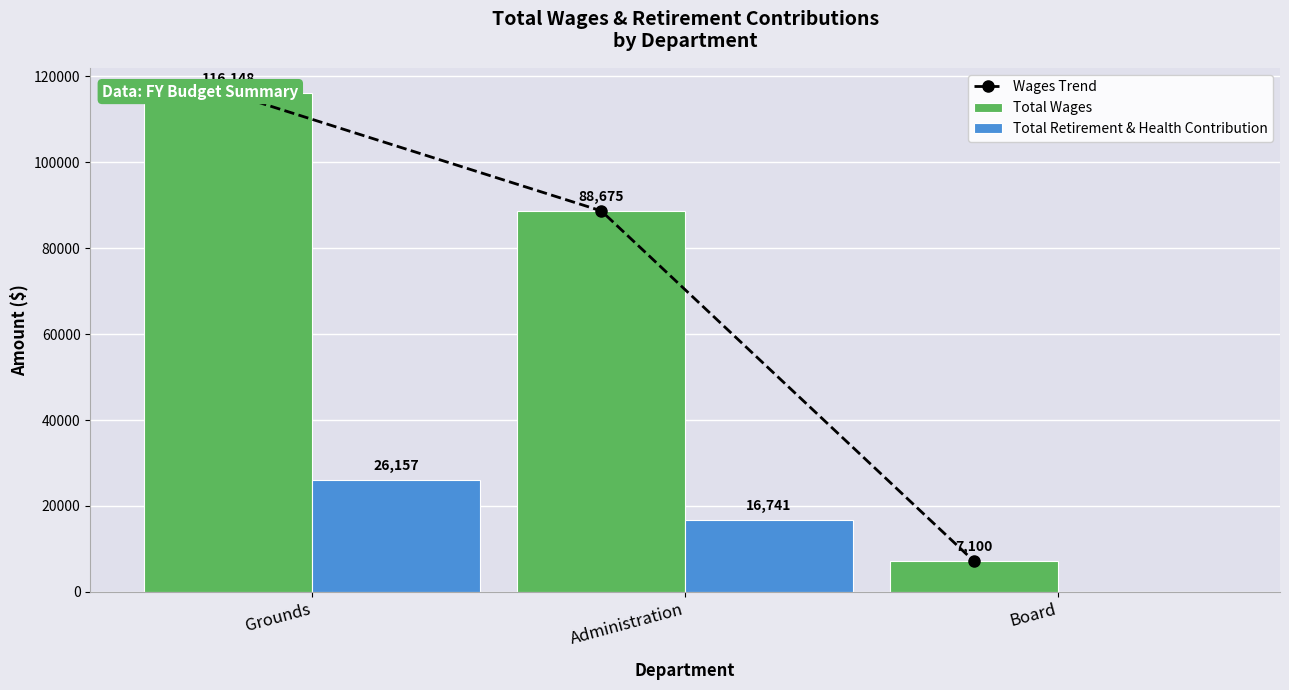

What is the sum of the Total Retirement & Health Contribution values at Board and Administration?

16741